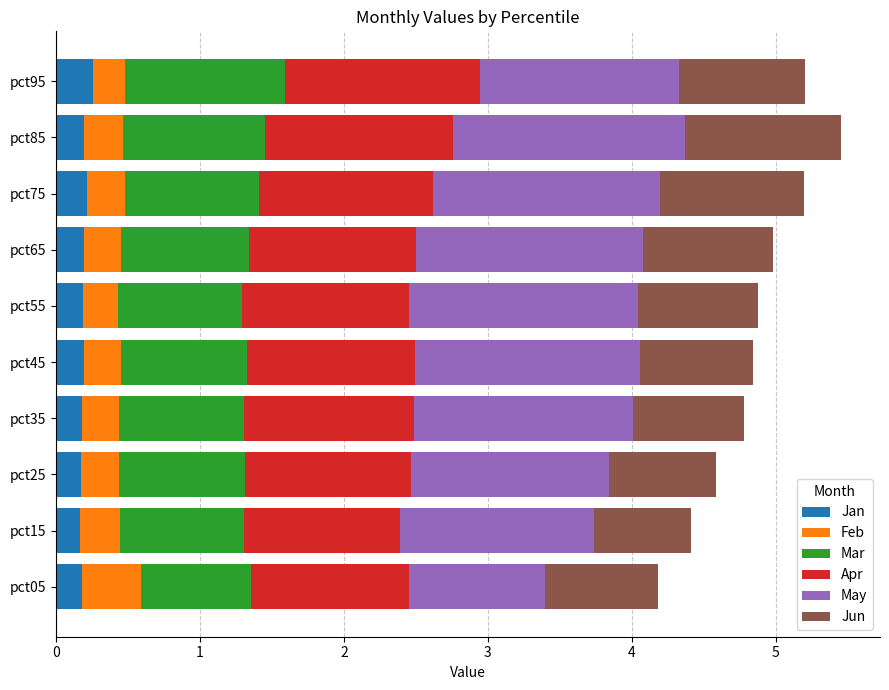

What is the total value across all series at pct45?

4.8